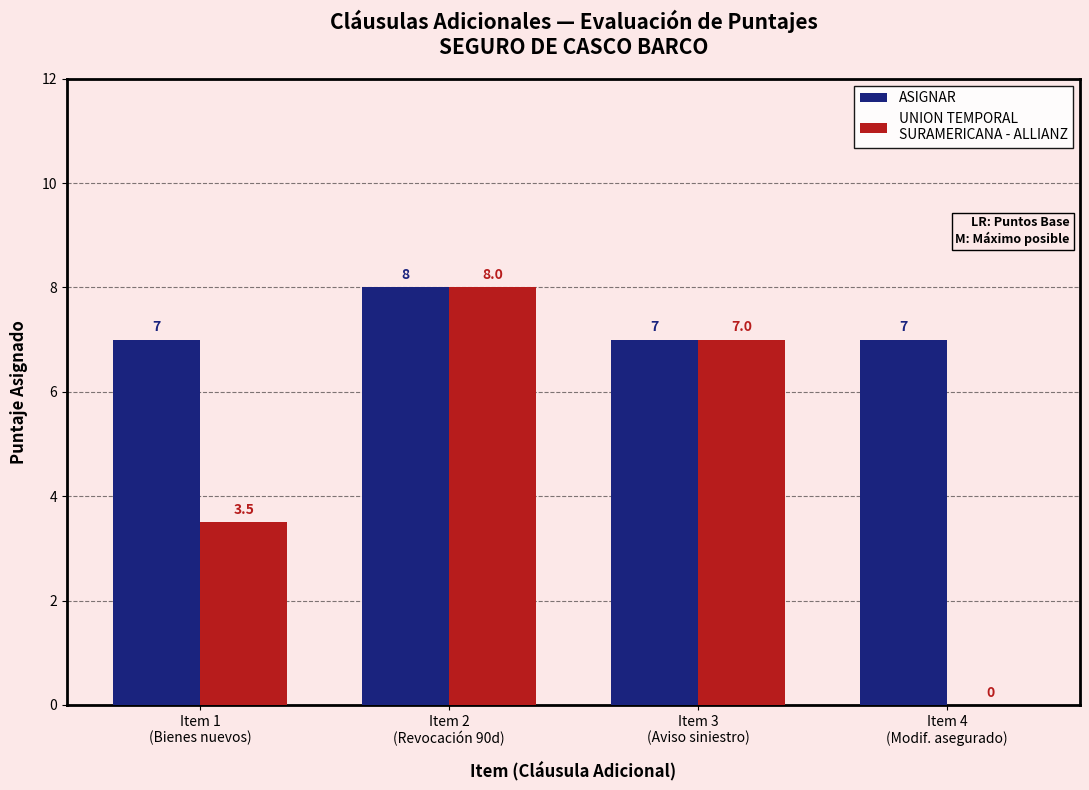

What is the maximum value shown in the chart?

8.0